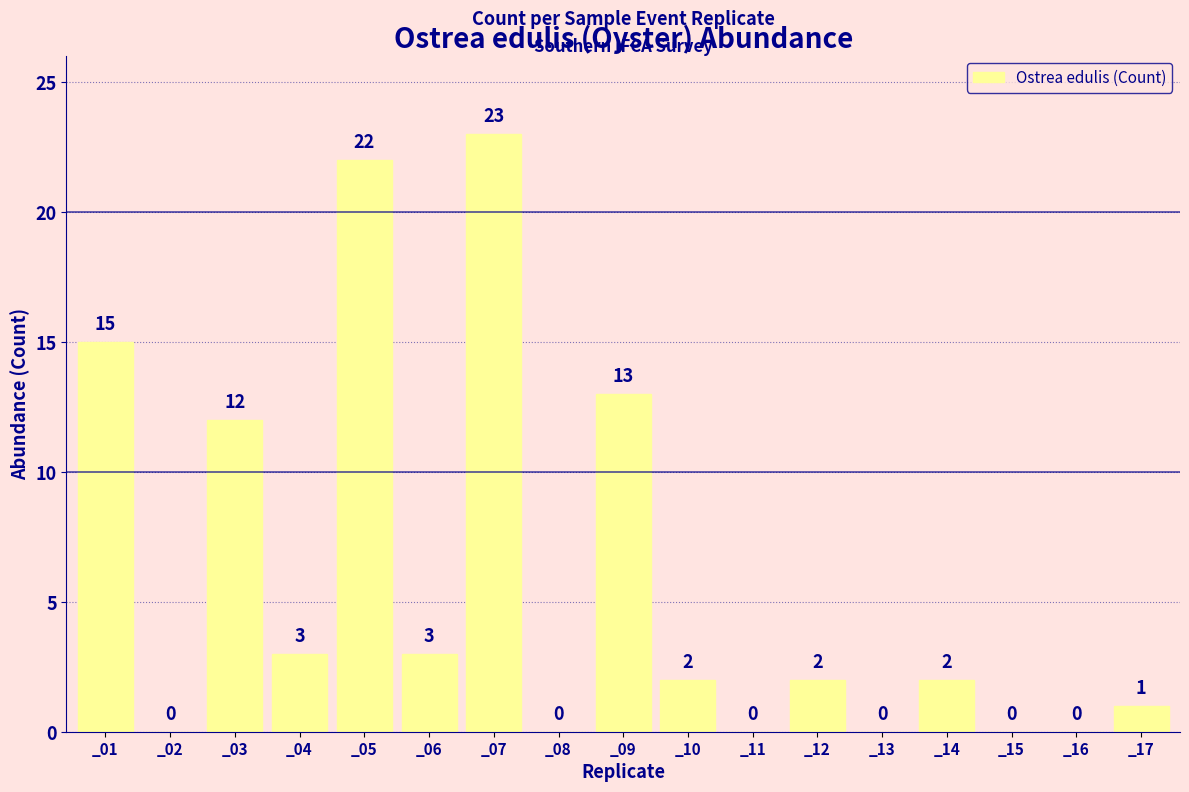

True or false: the data shows 0 at _16.

True